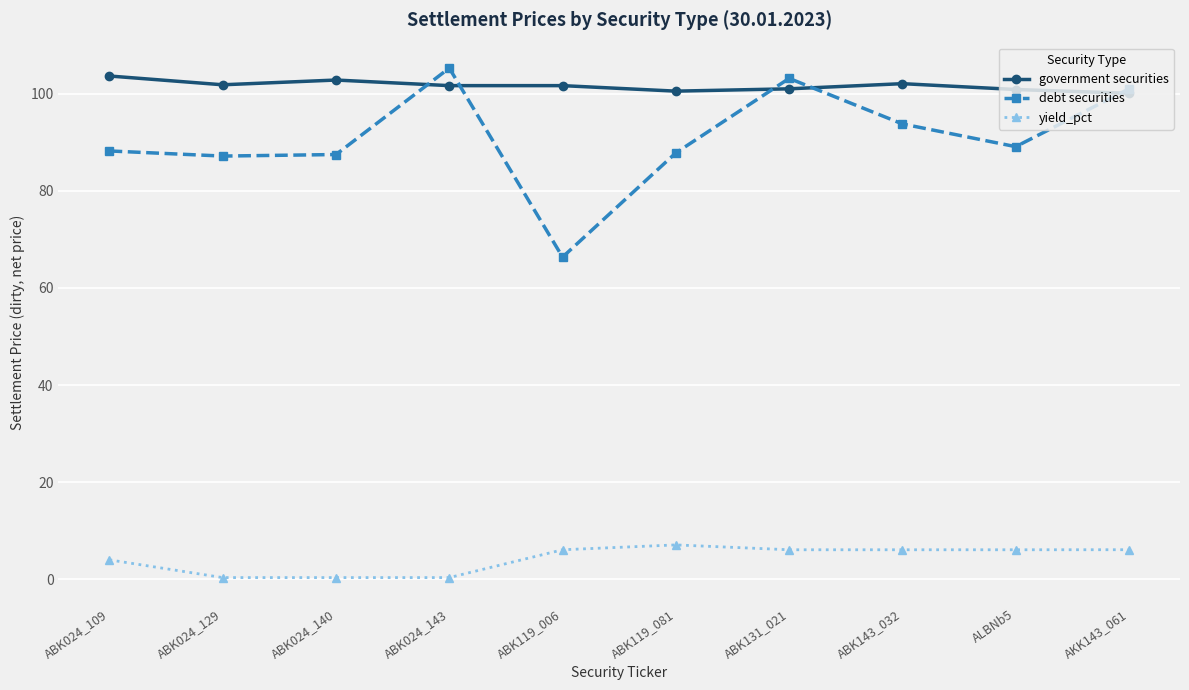

What is the label of the 2nd point from the right?

ALBNb5